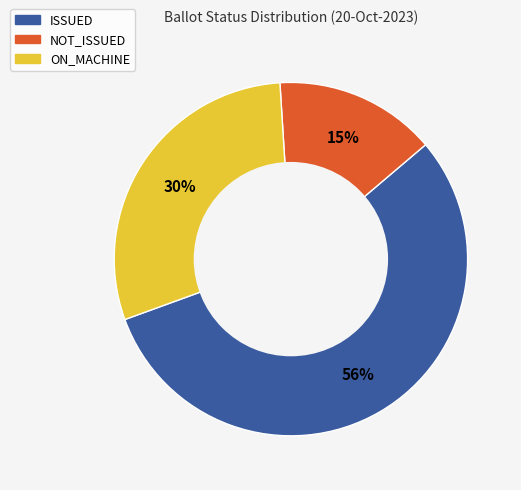

To the nearest percent, what is the combined percentage of ON_MACHINE and ISSUED?

85%